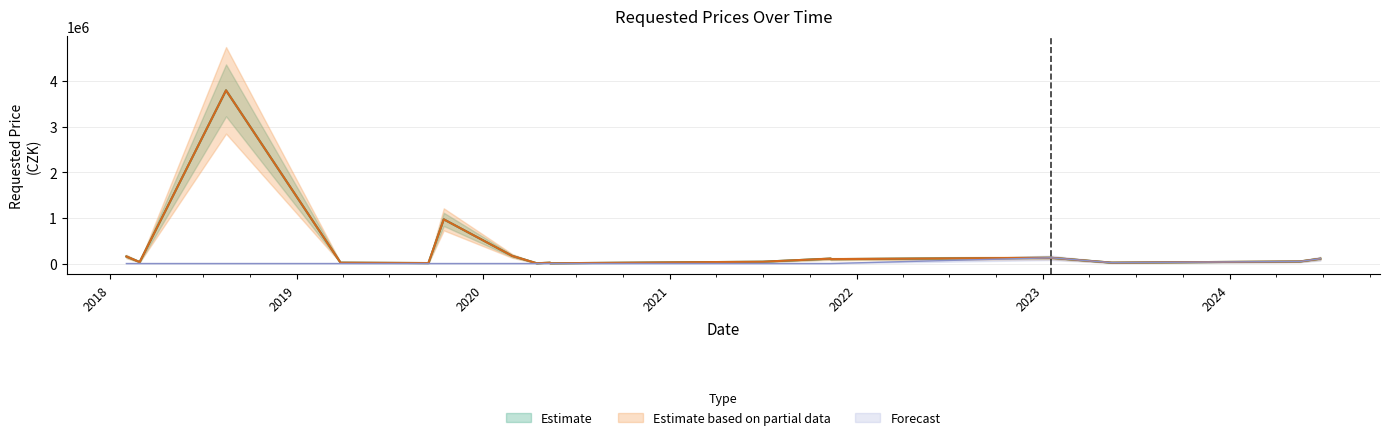

Which series changed the most between 2018-08-16 and 2023-05-15?

Estimate